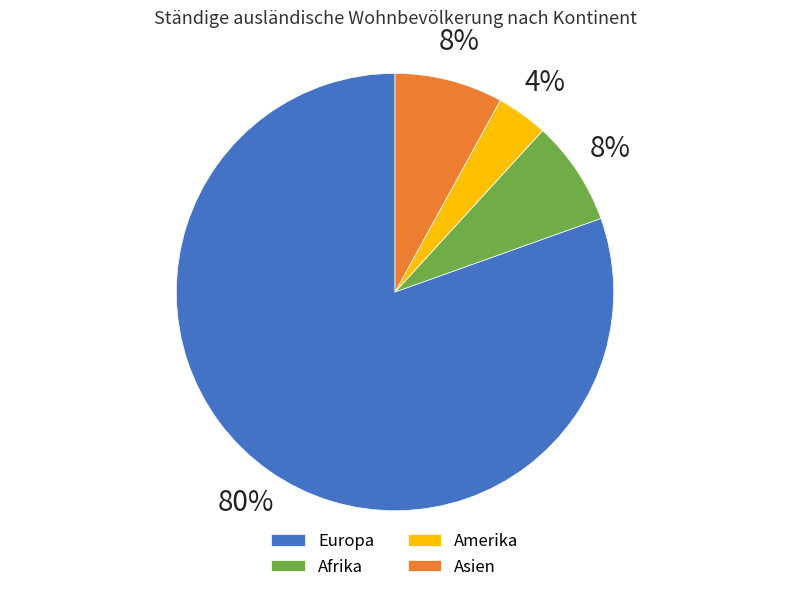

What percentage is the Afrika slice, to the nearest percent?

8%